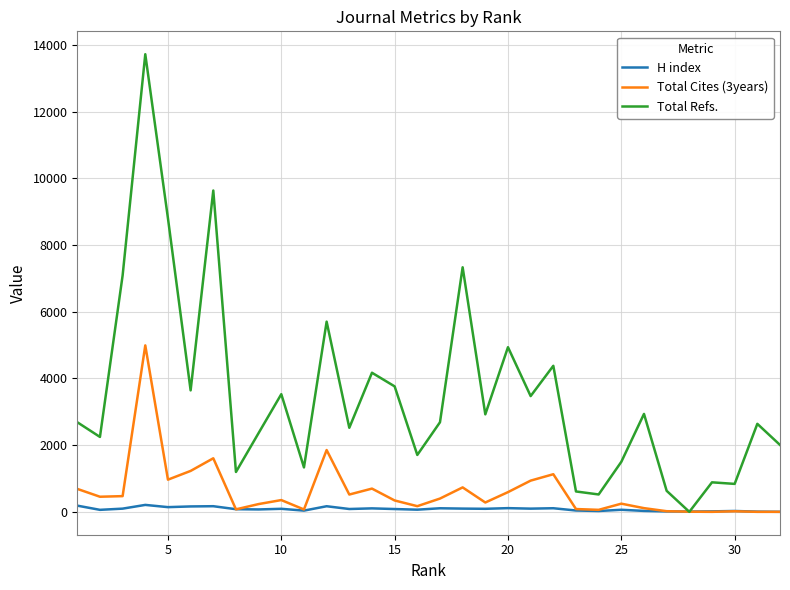

Rank the series by their maximum value, from lowest to highest.

H index, Total Cites (3years), Total Refs.